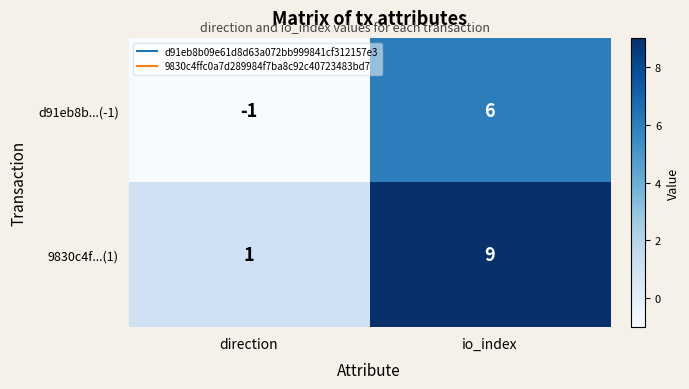

How many data points in d91eb8b...(-1) are less than 6?

1